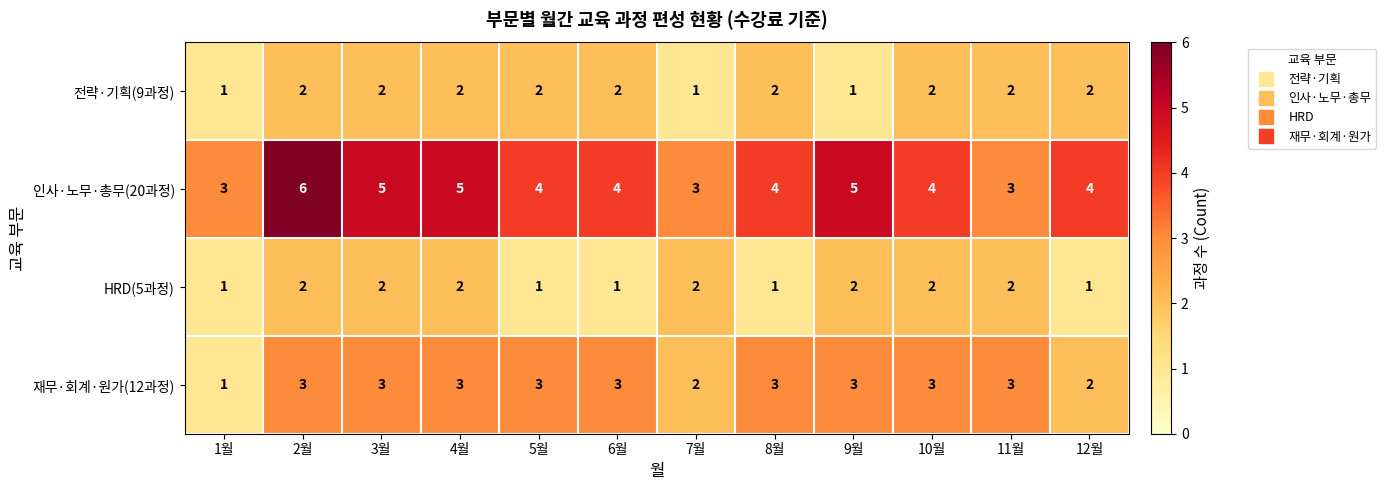

What is the total value across all series at 12월?

9